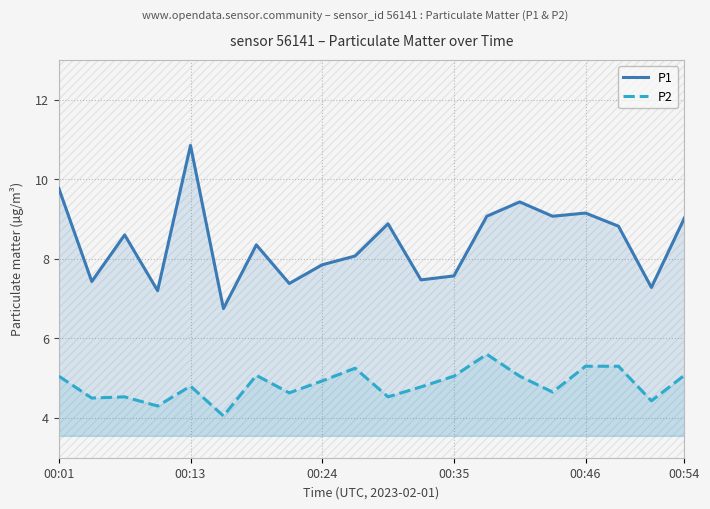

Where is P1 nearest to the value 8?

9